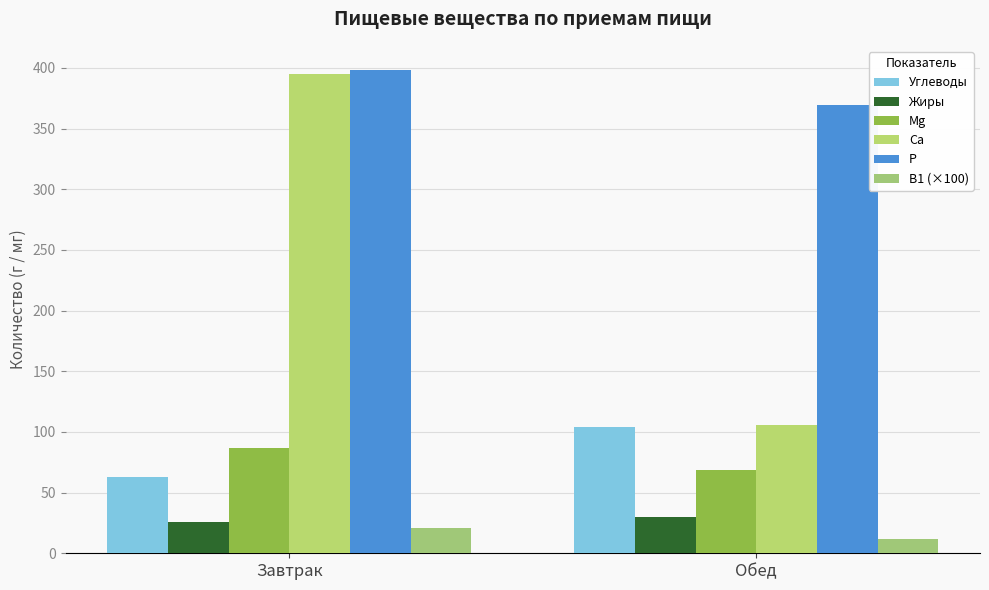

What value does the B1 (×100) series have at Обед?

12.0